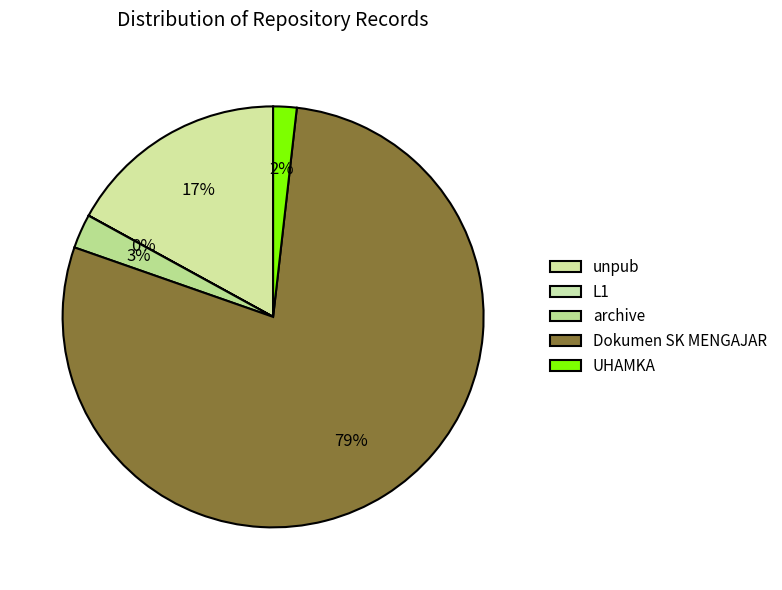

Combined, do unpub and archive account for over 50%?

No